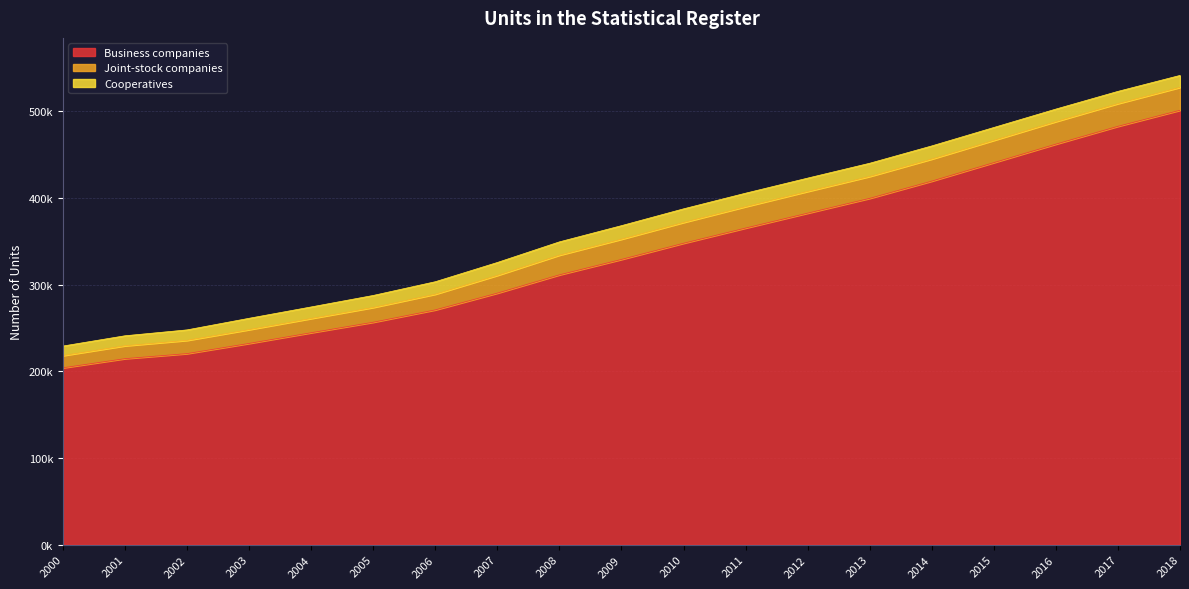

Reading left to right, what are all the values shown in this chart?

Business companies: 204075	214637	220461	232204	244537	256657	270884	290218	311309	329100	347753	365293	382478	399571	419444	440757	462099	482658	501187
Joint-stock companies: 14092	14845	15260	15903	16403	17031	18093	20455	22700	23312	23991	24667	25057	25255	25439	25710	26005	26197	26391
Cooperatives: 11007	11536	12085	13078	13334	13839	14391	14887	15338	15636	15690	15536	15362	15216	15154	14831	14446	14103	13783